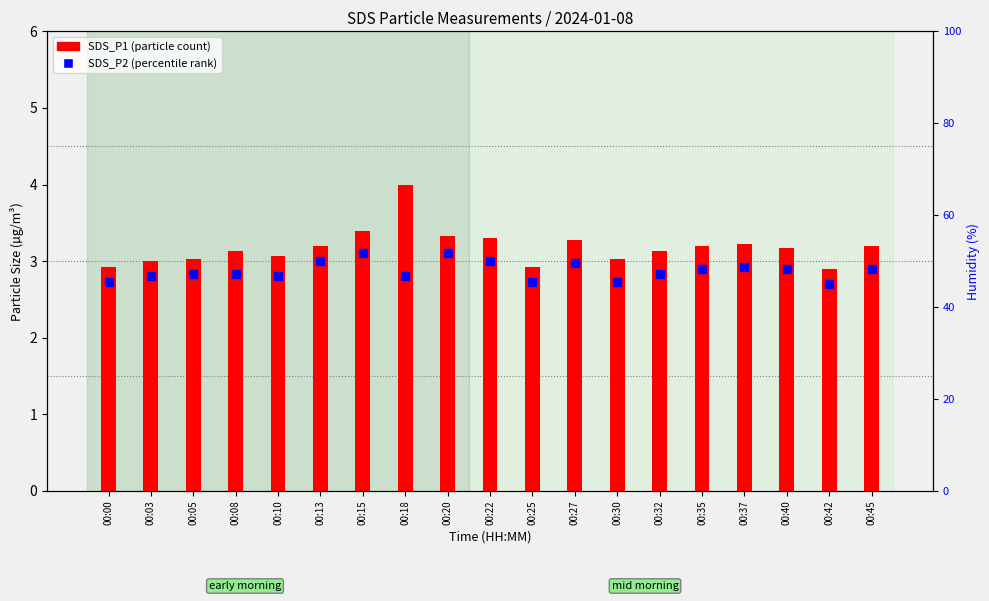

What are all the series names shown in the legend?

SDS_P1, SDS_P2